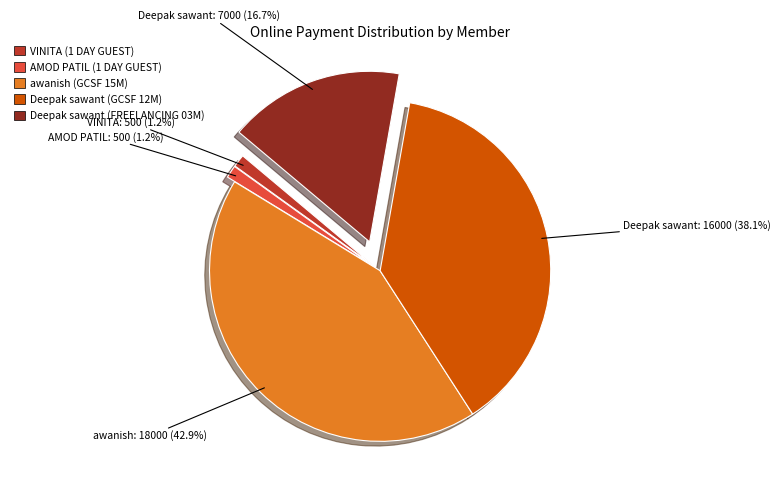

Does any single category account for the majority?

No